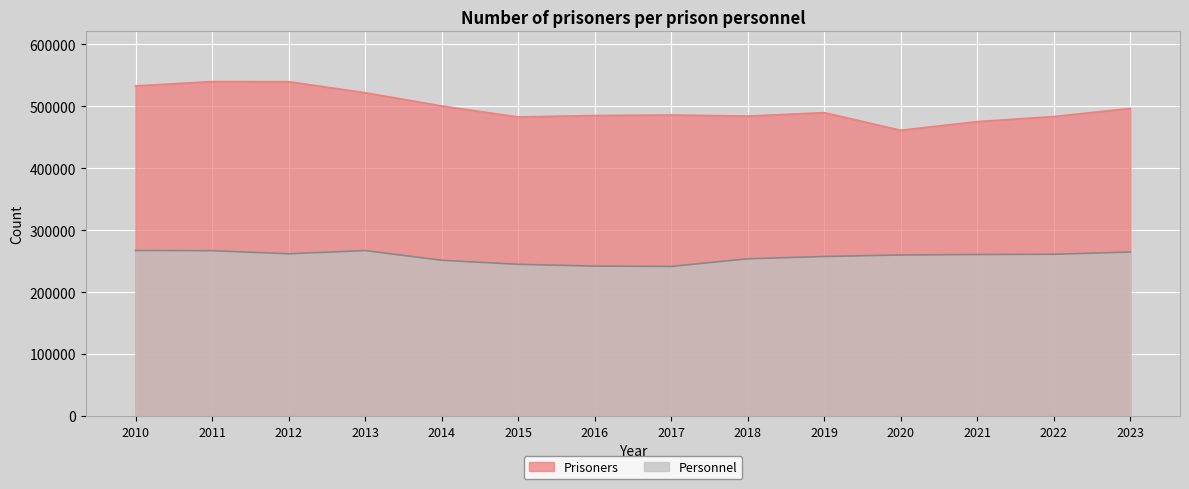

How many interior local valleys does the Personnel series have?

2